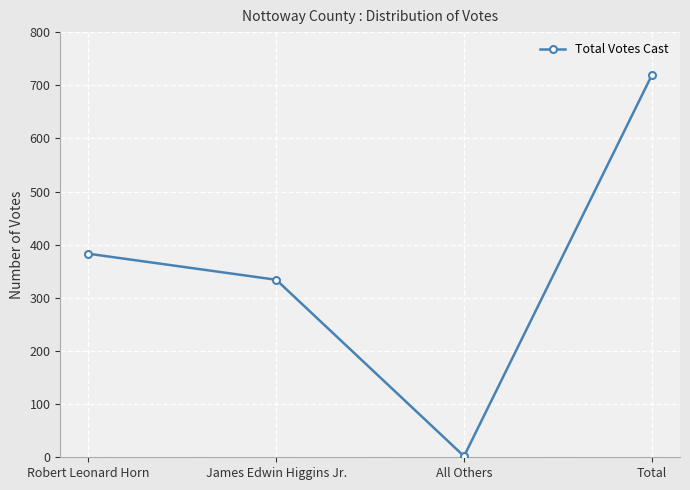

Count the number of categories in the chart.

4